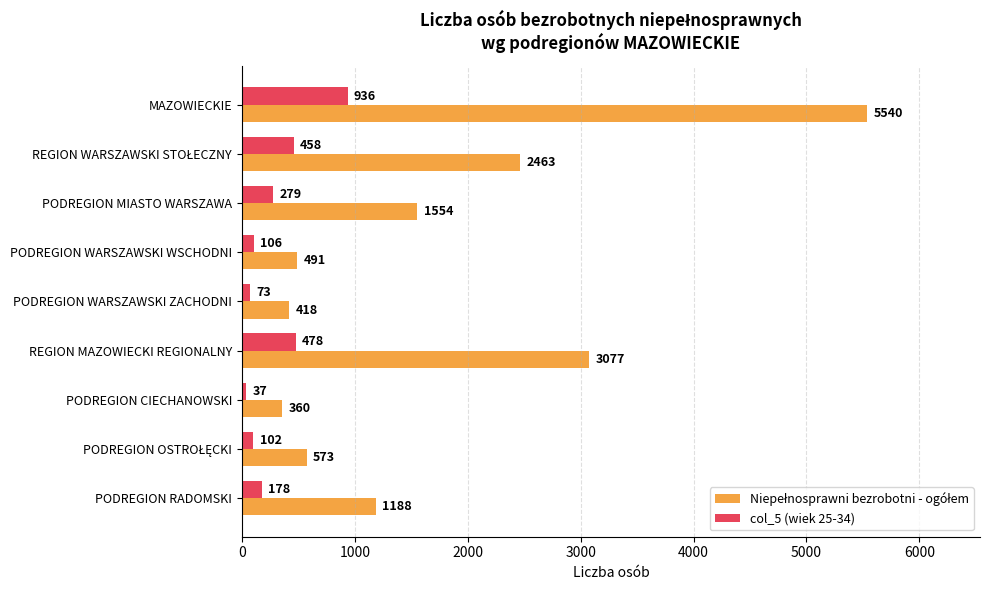

At which label does col_5 (wiek 25-34) reach its peak?

MAZOWIECKIE